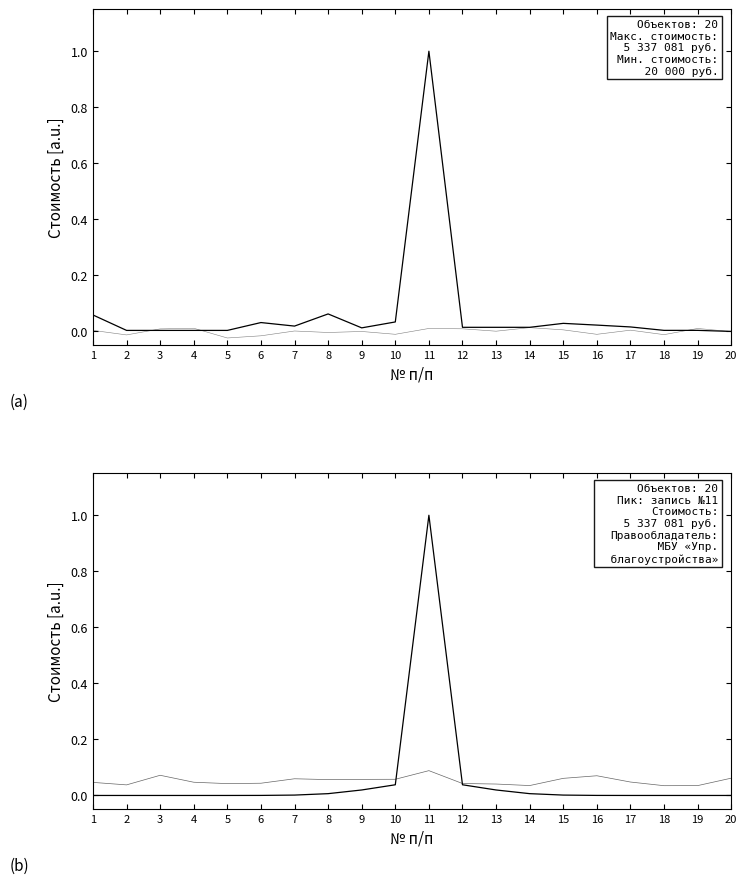

Rank the series at 6 from highest to lowest value.

Балансовая стоимость, Стоимость (норм.)